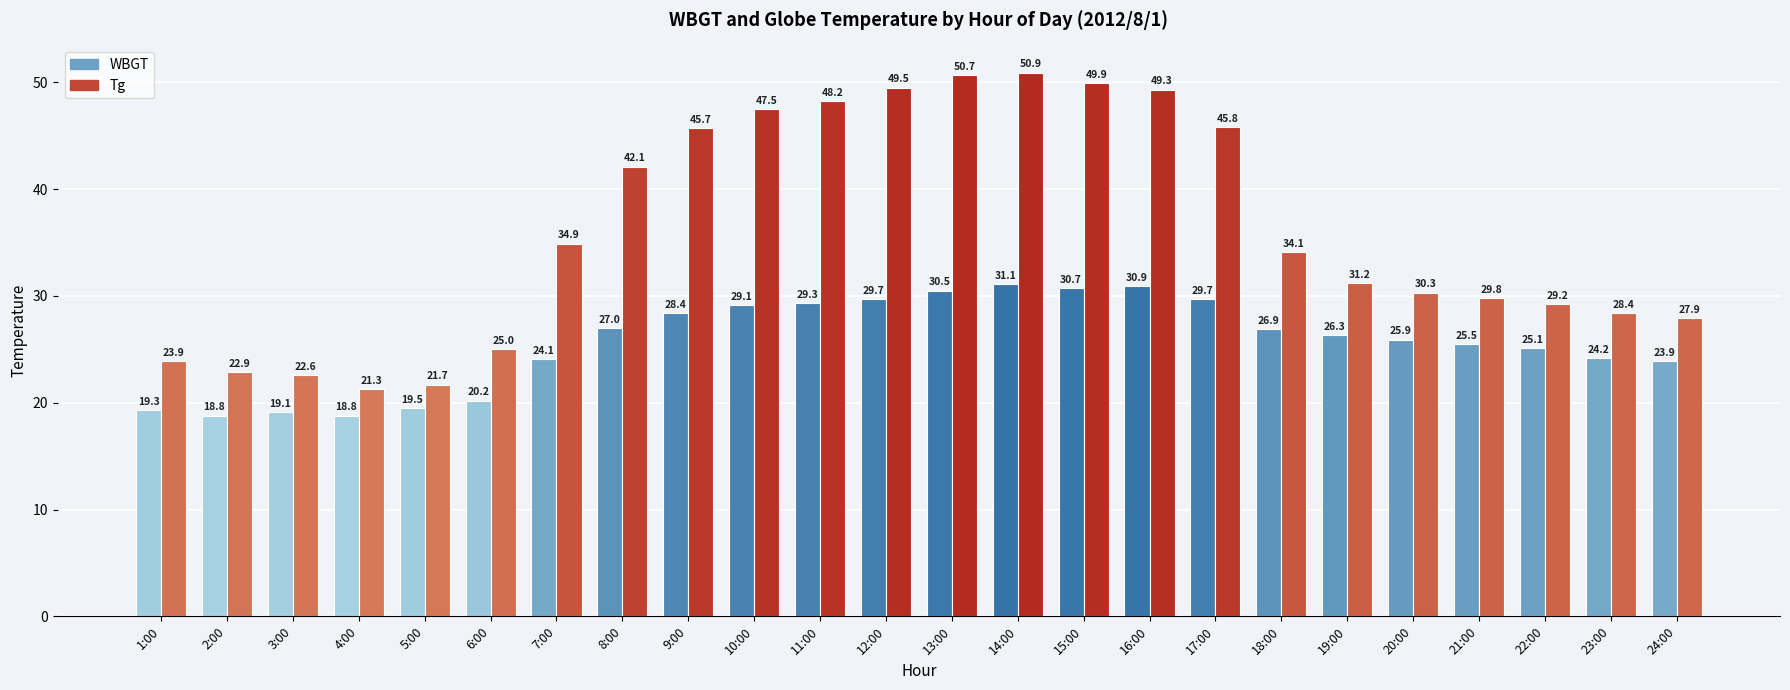

Count the number of categories in the chart.

24